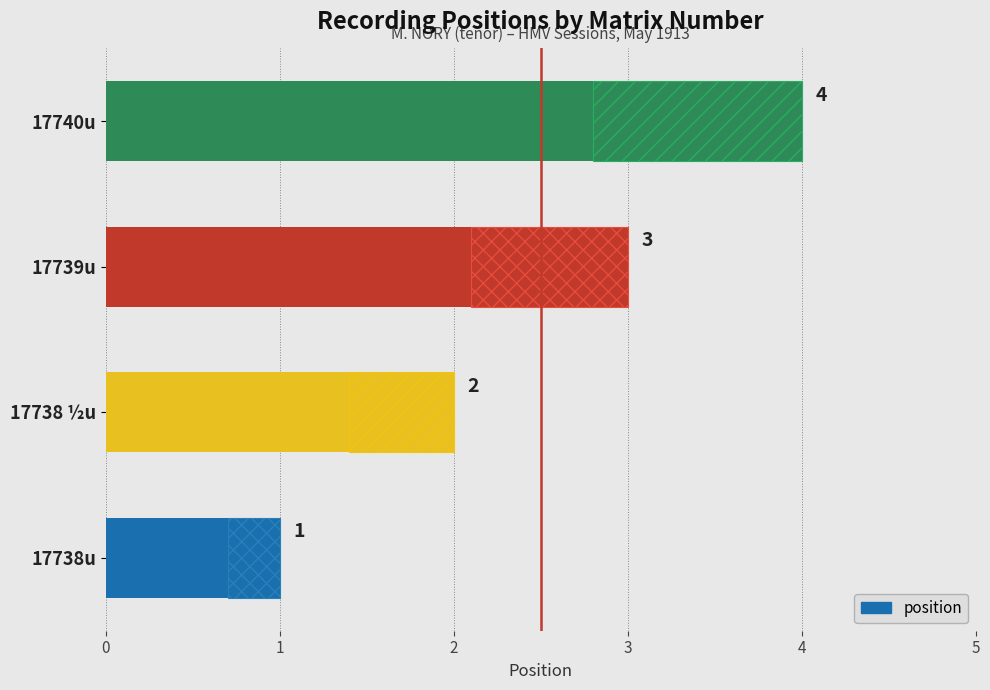

What is the change in value from 17738 ½u to 17740u?

+2